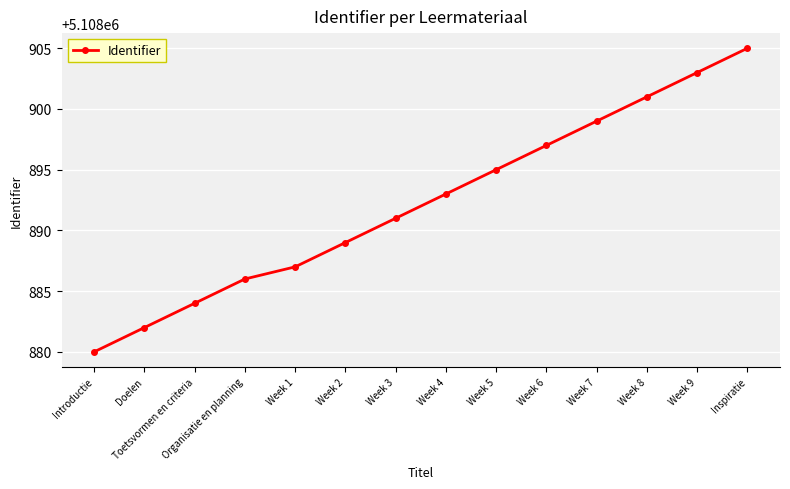

Reading right to left, transcribe all the data shown in this chart.

Inspiratie=5108905	Week 9=5108903	Week 8=5108901	Week 7=5108899	Week 6=5108897	Week 5=5108895	Week 4=5108893	Week 3=5108891	Week 2=5108889	Week 1=5108887	Organisatie en planning=5108886	Toetsvormen en criteria=5108884	Doelen=5108882	Introductie=5108880